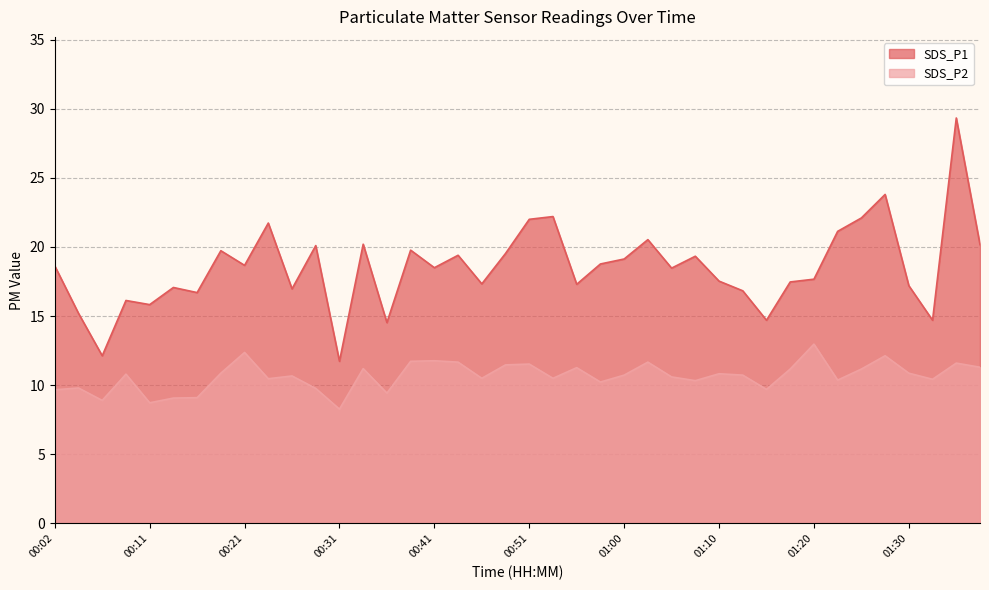

Reading right to left, what are all the values shown in this chart?

SDS_P1: 20.2	29.3	14.7	17.2	23.8	22.1	21.1	17.7	17.5	14.7	16.8	17.5	19.3	18.5	20.5	19.1	18.8	17.3	22.2	22.0	19.5	17.3	19.4	18.5	19.8	14.5	20.2	11.7	20.1	17.0	21.7	18.7	19.7	16.7	17.1	15.8	16.1	12.1	15.2	18.6
SDS_P2: 11.3	11.6	10.4	10.9	12.1	11.2	10.4	13.0	11.2	9.7	10.7	10.8	10.3	10.6	11.7	10.7	10.2	11.3	10.5	11.5	11.5	10.5	11.7	11.8	11.7	9.4	11.2	8.3	9.8	10.7	10.5	12.4	10.9	9.1	9.1	8.7	10.8	8.9	9.8	9.7